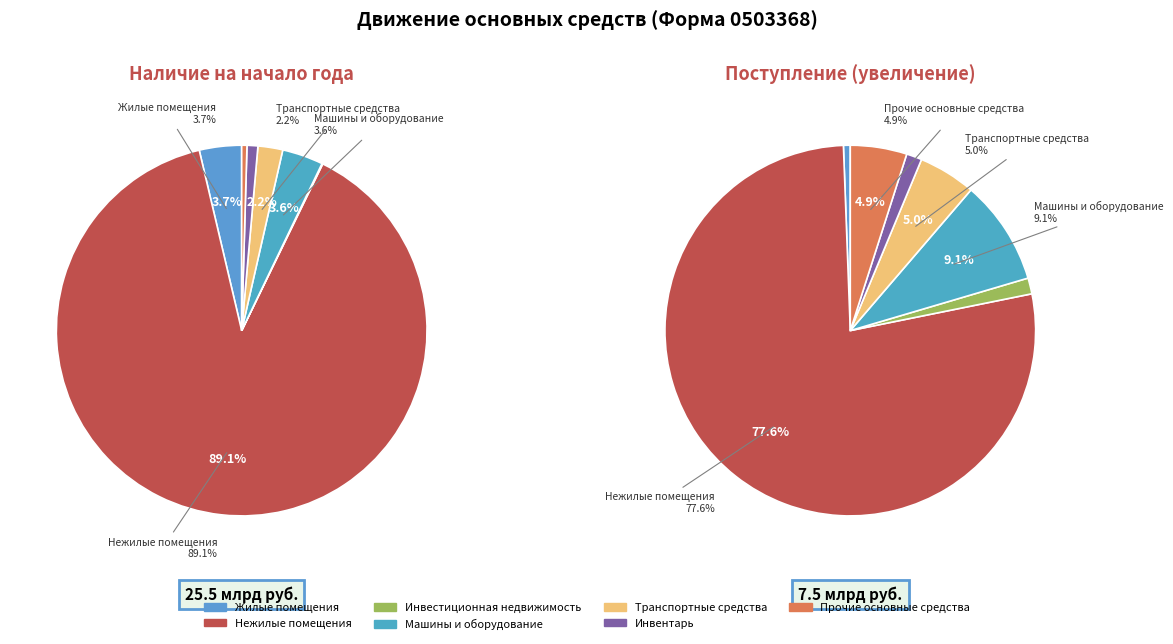

Rank the categories by value from lowest to highest.

Инвестиционная недвижимость, Прочие основные средства, Инвентарь, Транспортные средства, Машины и оборудование, Жилые помещения, Нежилые помещения